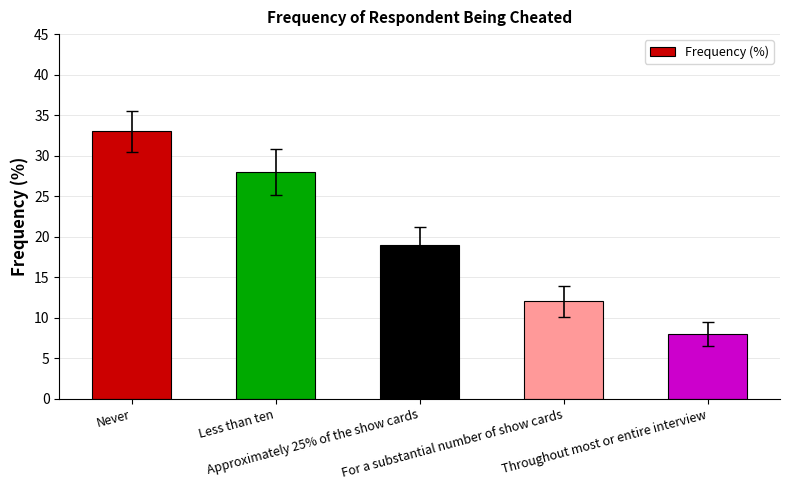

Reading right to left, list all the values displayed in this chart.

8	12	19	28	33